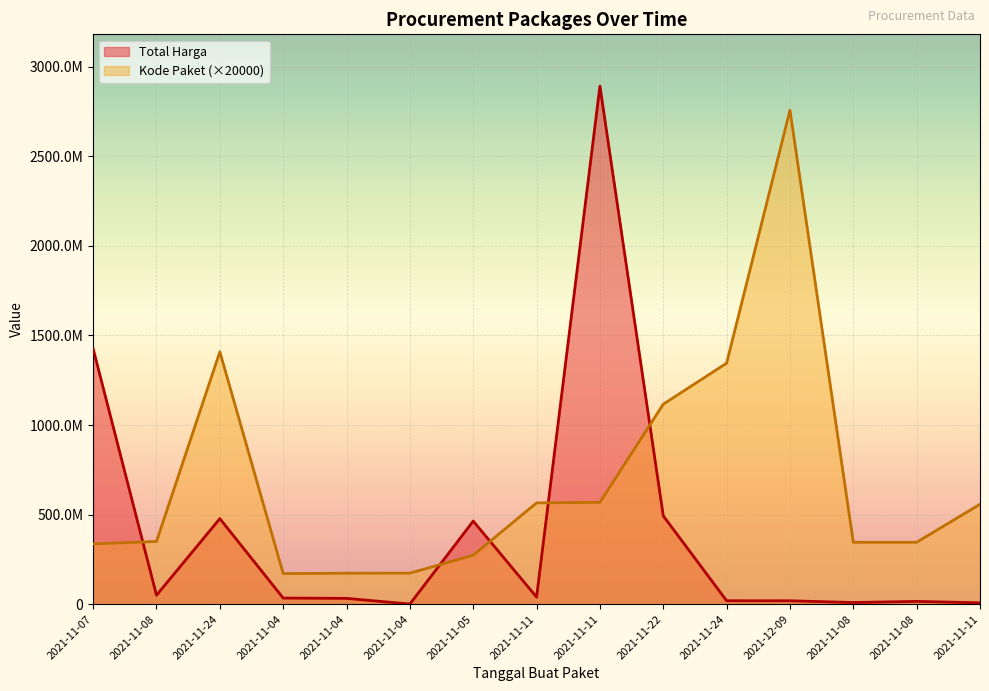

What is the label of the 6th point from the right?

2021-11-22